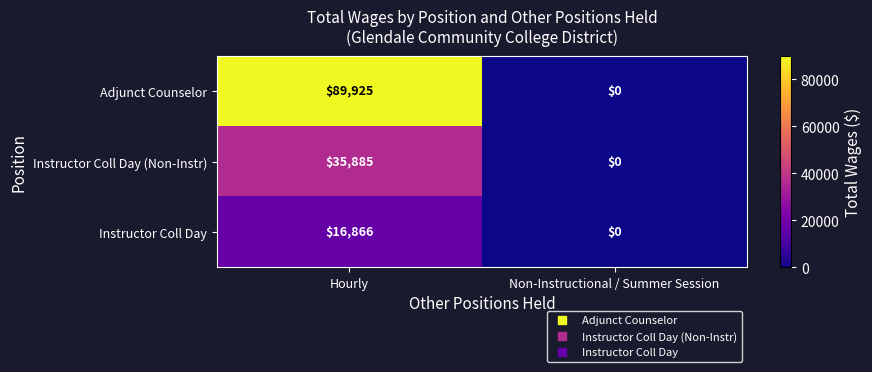

Where is Instructor Coll Day (Non-Instr) nearest to the value 17942?

Non-Instructional / Summer Session